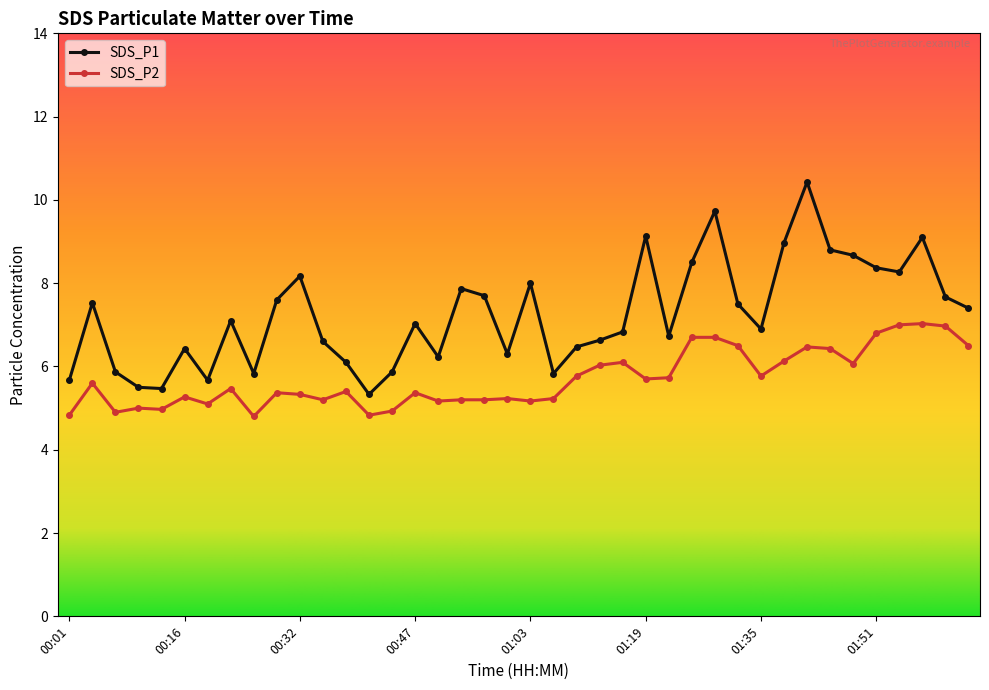

At how many categories does at least one series exceed 4?

40